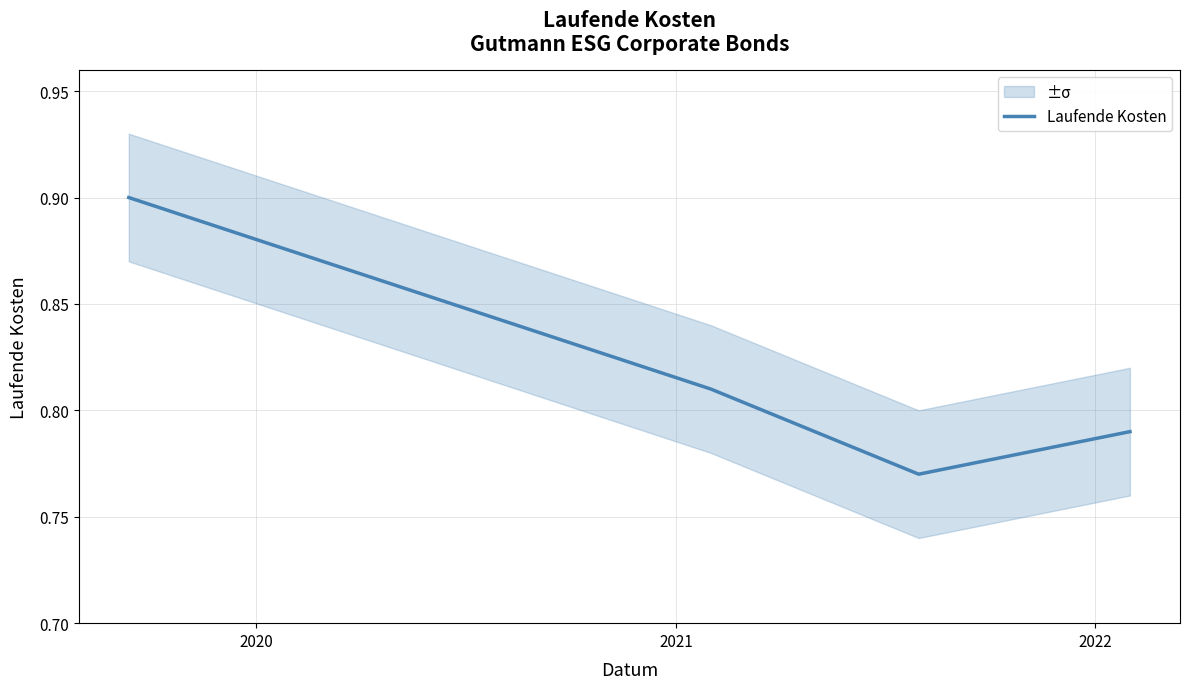

True or false: Laufende Kosten has more than 2 points higher than both neighbors.

False